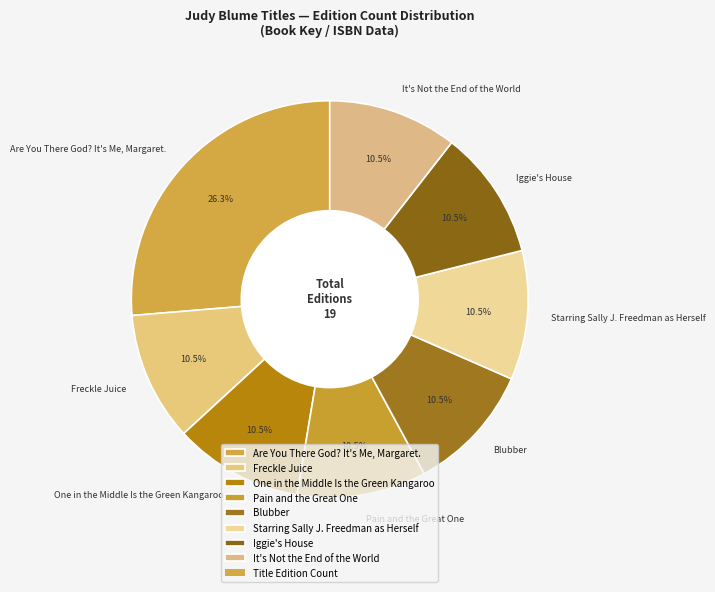

Is Pain and the Great One the majority of the pie?

No